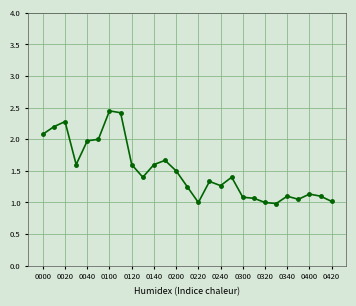

What is the average value?

1.5